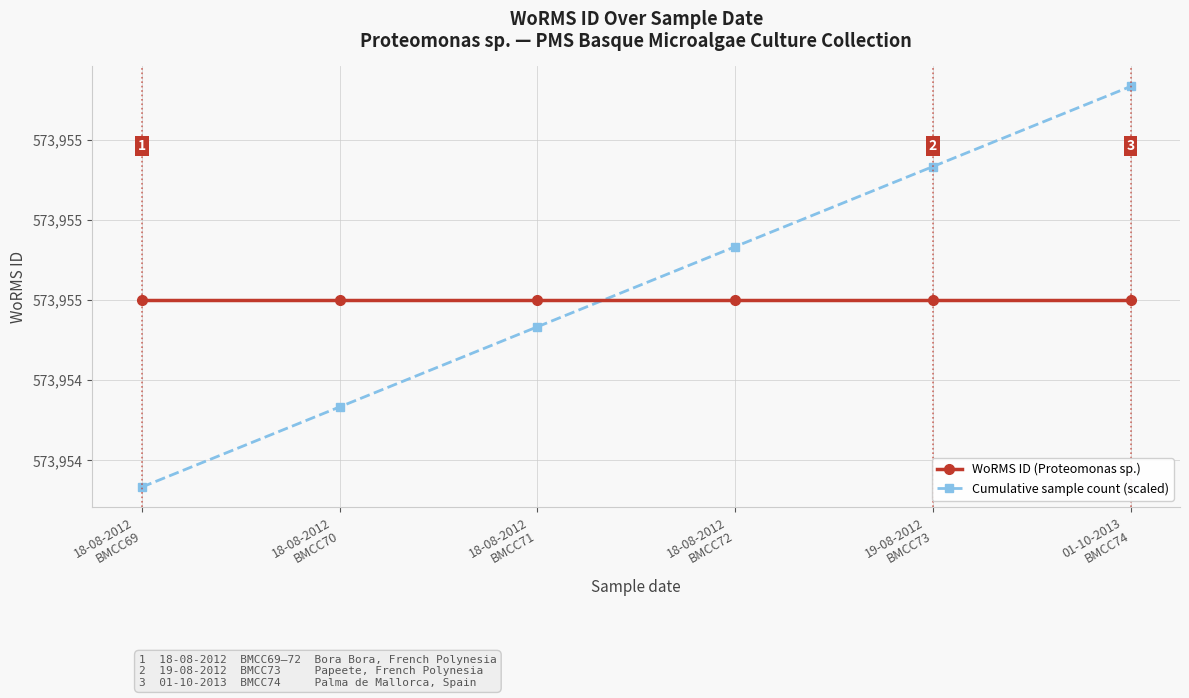

What is the label of the 5th point from the left?

19-08-2012
BMCC73